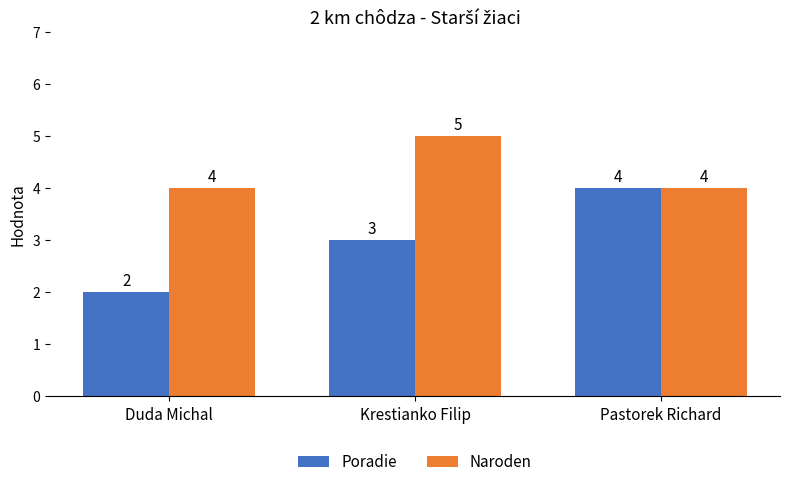

Reading right to left, list all the values displayed in this chart.

Poradie: 4	3	2
Naroden: 4	5	4